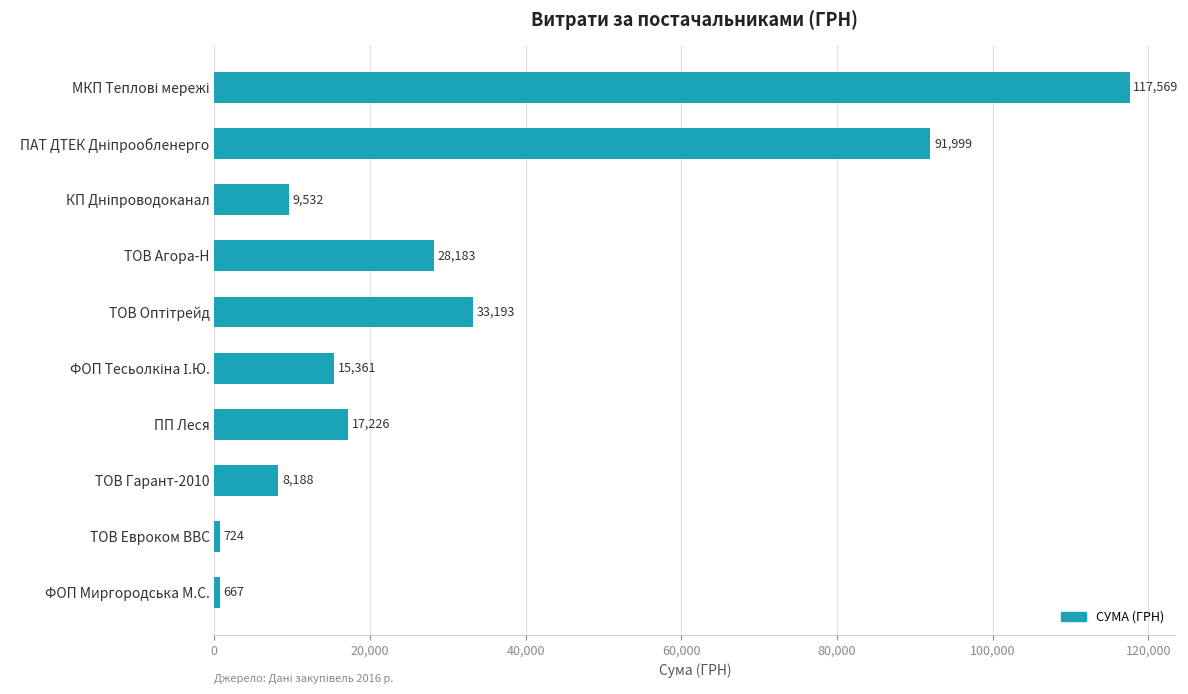

What is the average value?

32264.2